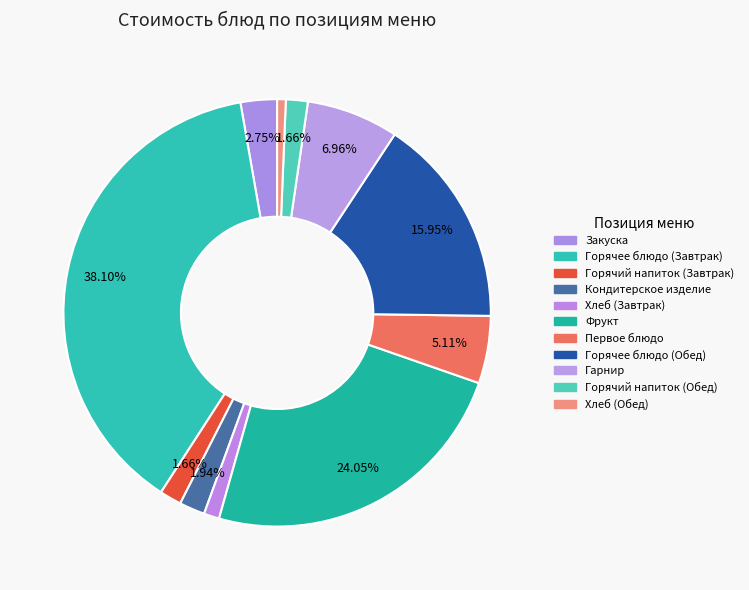

How many segments does this pie chart have?

11